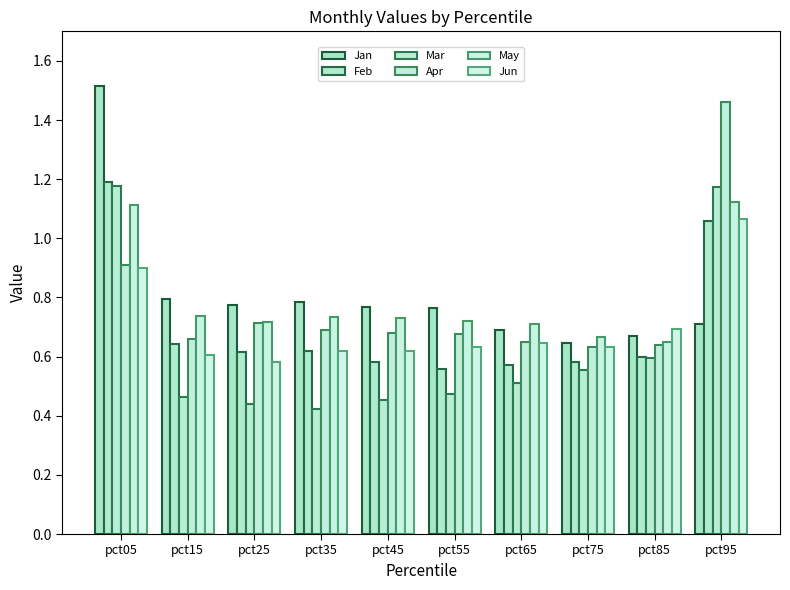

Is it true that Apr equals 0.2 at pct15?

False